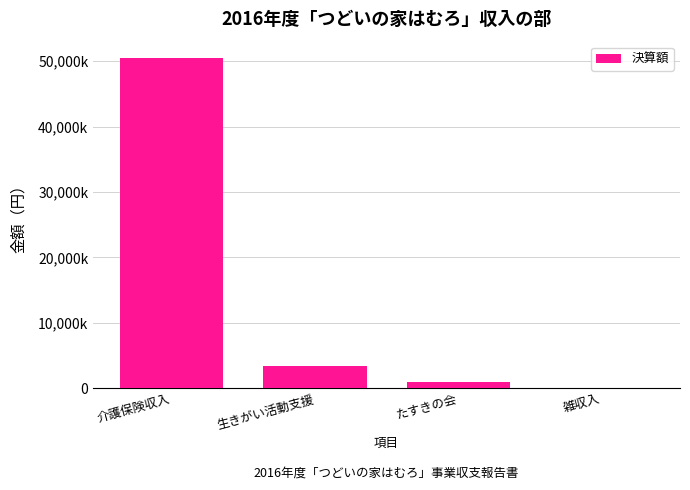

What is the average value?

13709433